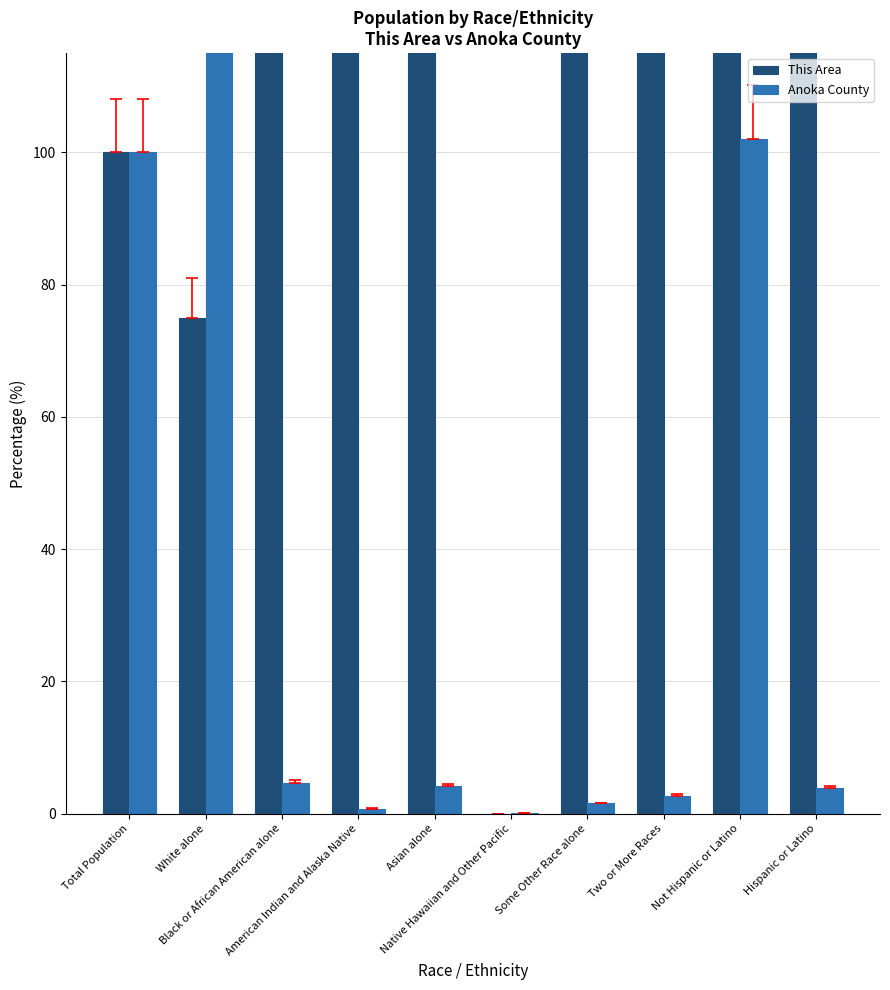

What is the greatest value displayed?

97375.0